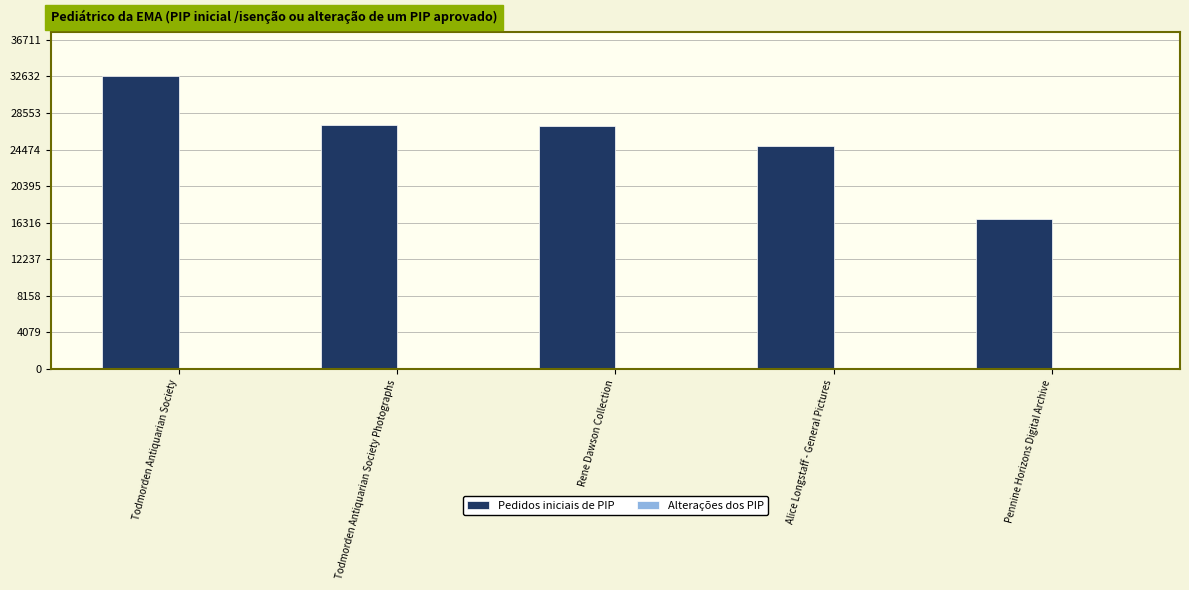

At which label does Pedidos iniciais de PIP first exceed 27105?

Todmorden Antiquarian Society